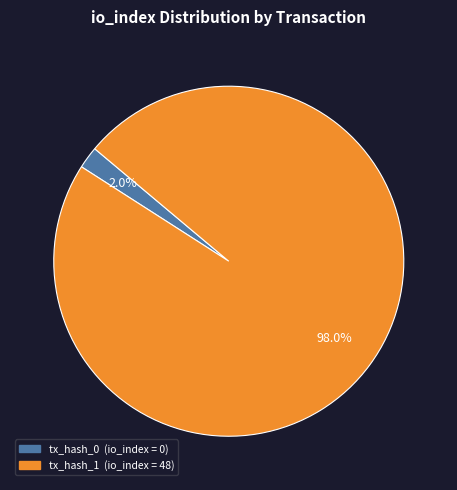

How many segments does this pie chart have?

2